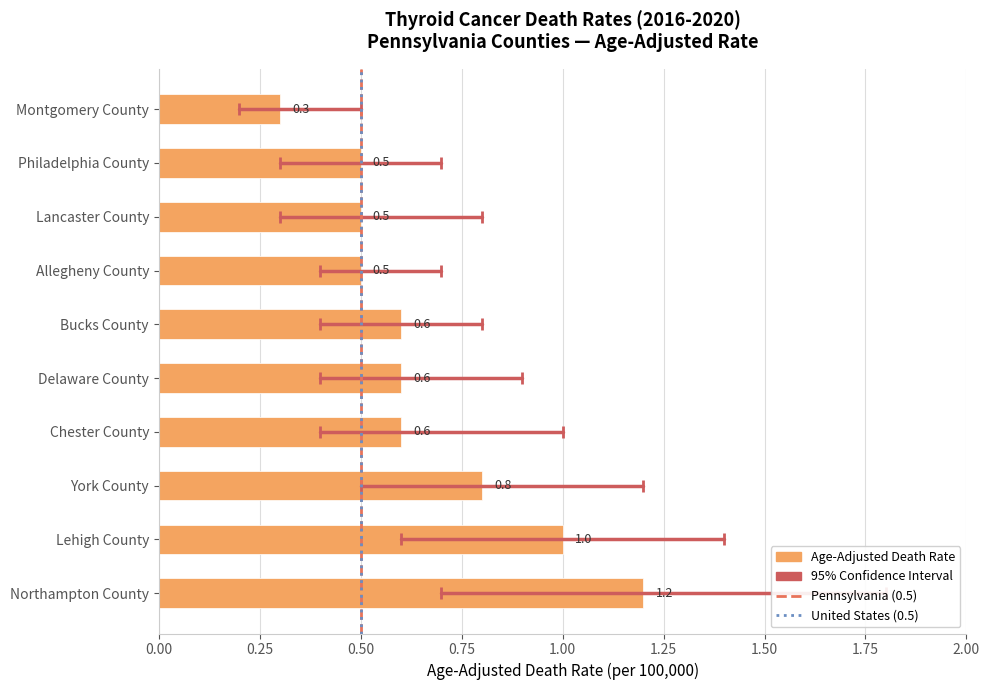

What is the change in value from Montgomery County to Lancaster County?

+0.2